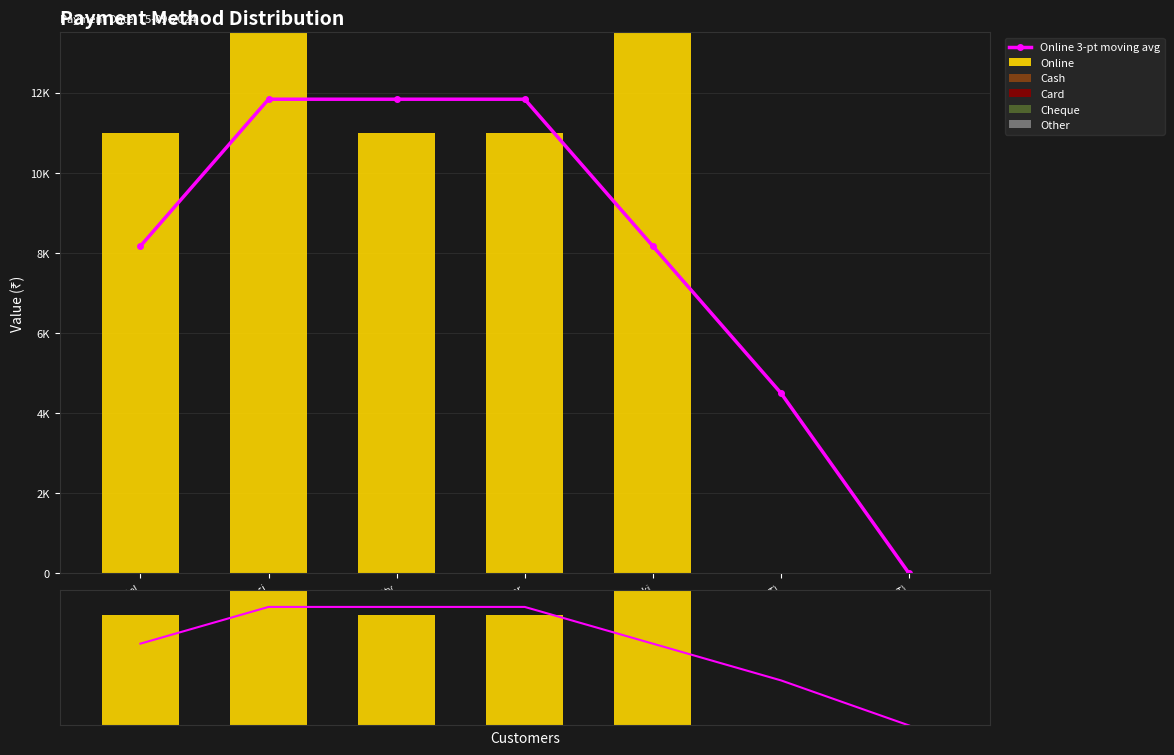

The Online series shows 0.0 at DR mansi (PT). True or false?

True